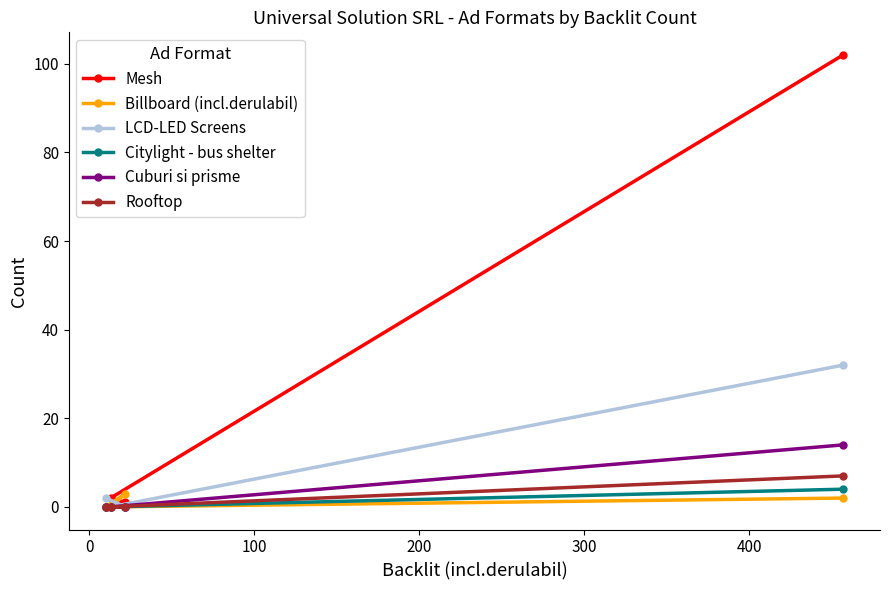

What is the maximum value for Billboard (incl.derulabil)?

3